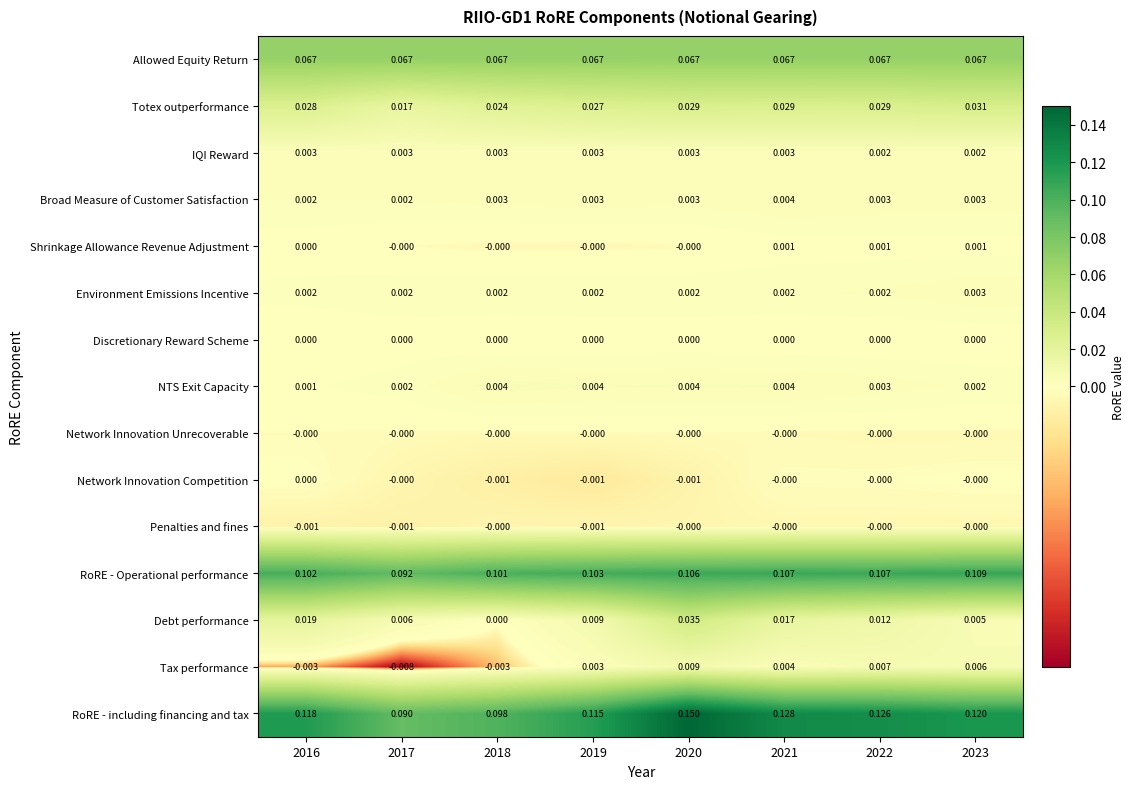

Which series has the largest total across all categories?

RoRE - including financing and tax